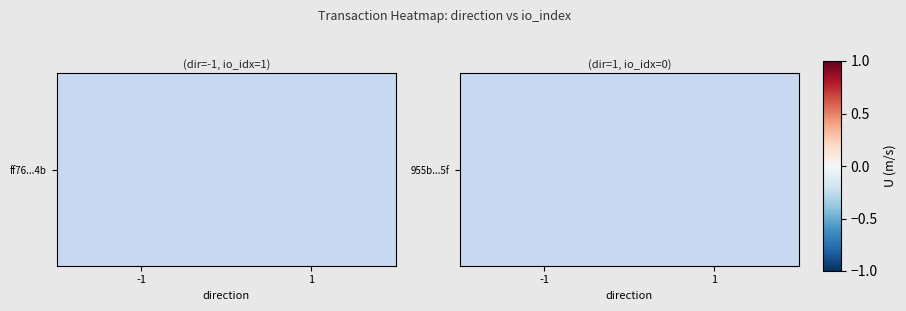

Is it true that the value at 1 is nan?

False